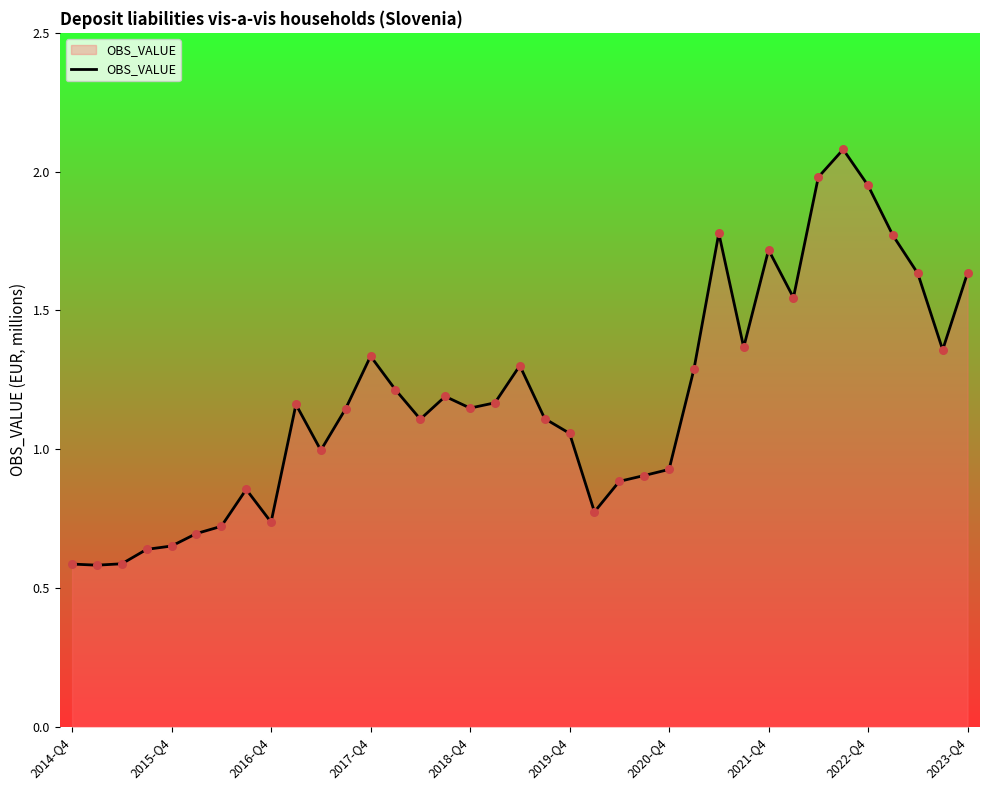

The OBS_VALUE series shows 1.0 at 2021-Q4. True or false?

False